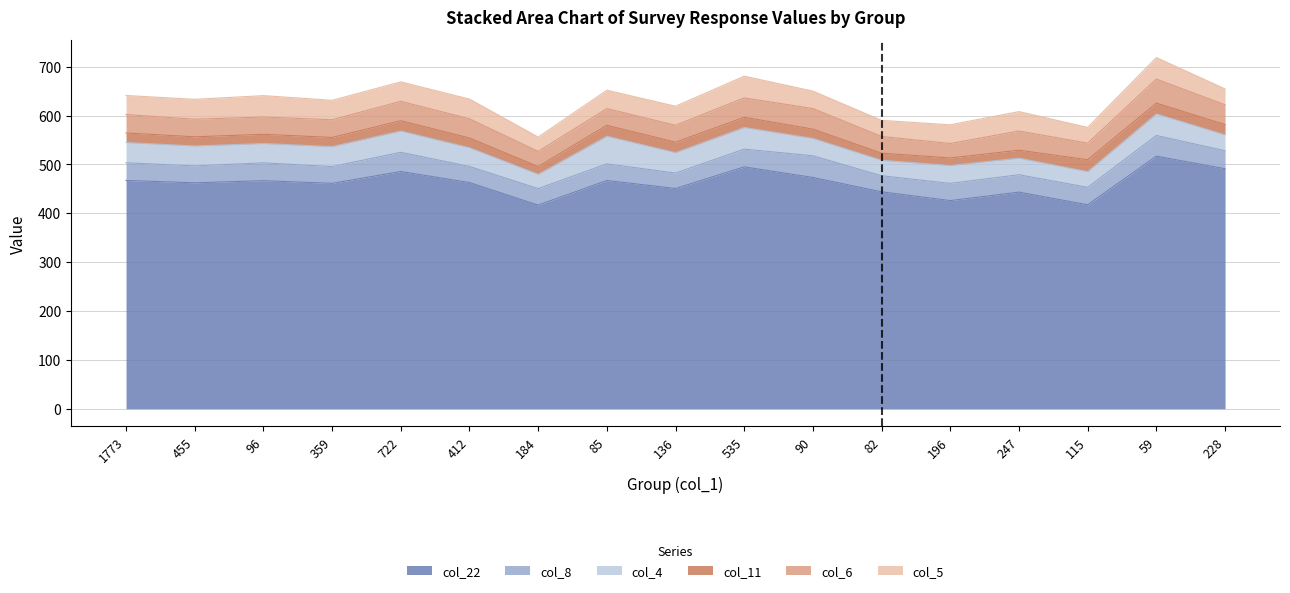

Does the chart have visible grid lines?

Yes